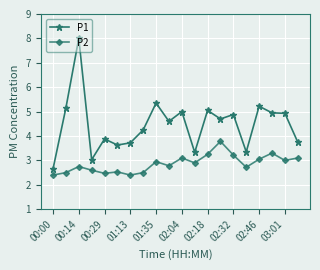

In P2, how many points are higher than both neighbors (excluding endpoints)?

6